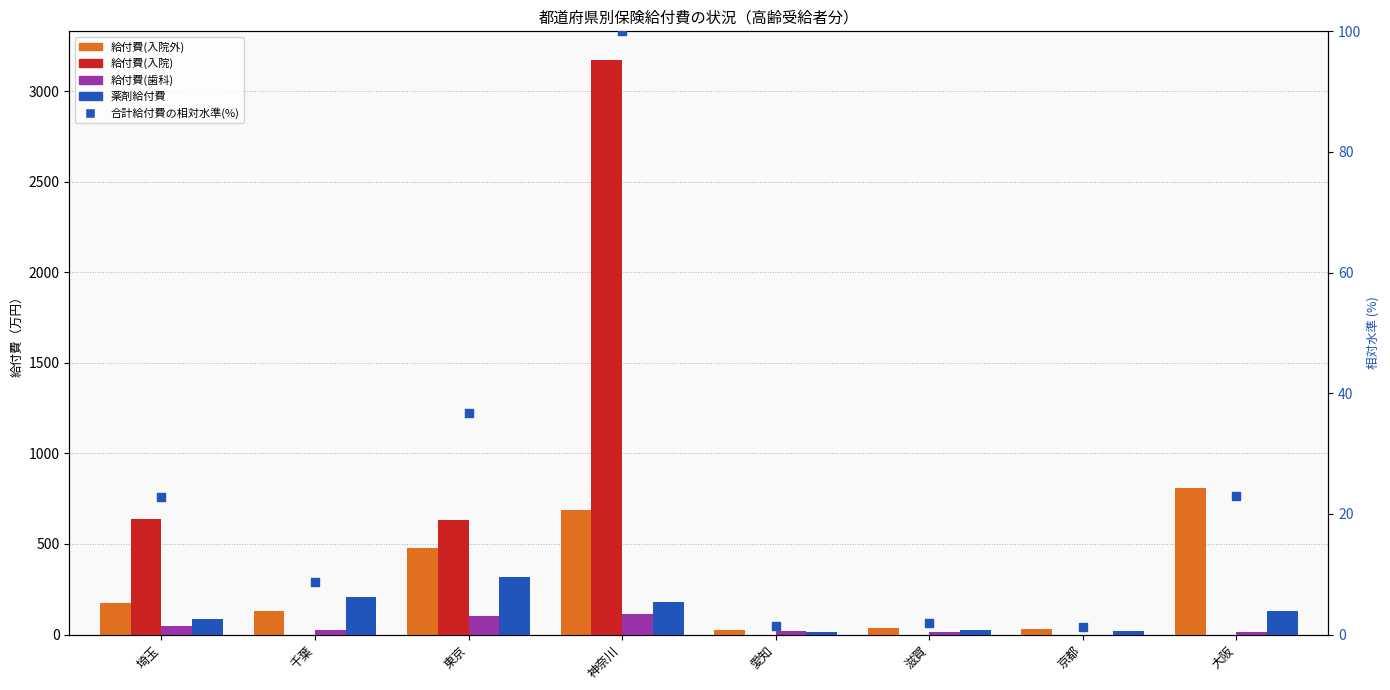

What is the total value across all series at 愛知?

57.8